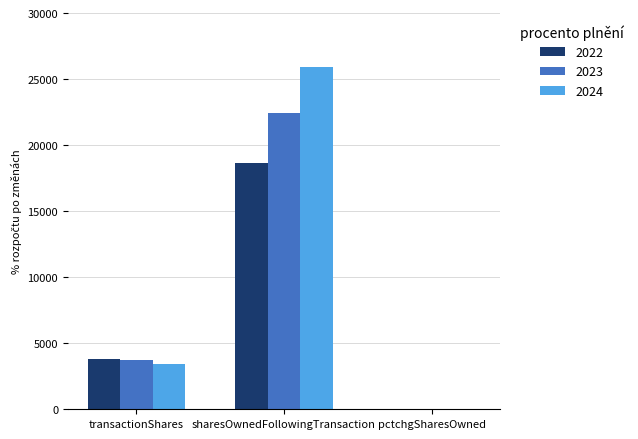

How many series are shown in this chart?

3